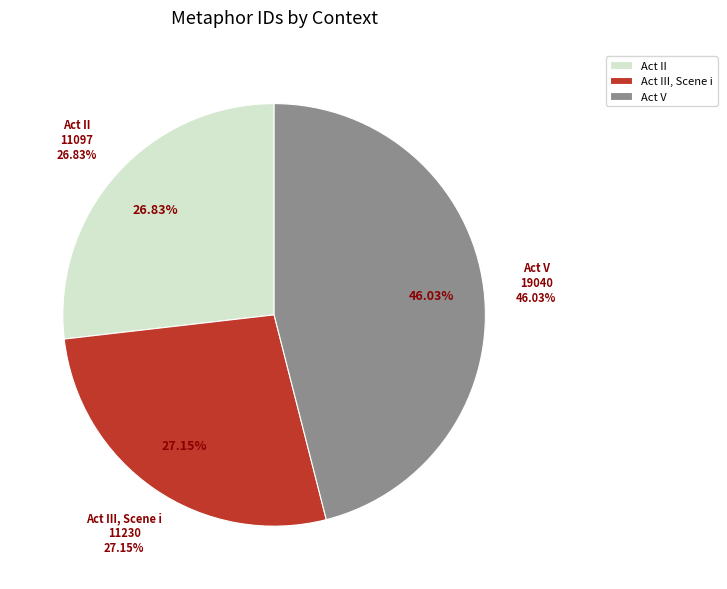

Count the number of slices in the pie.

3